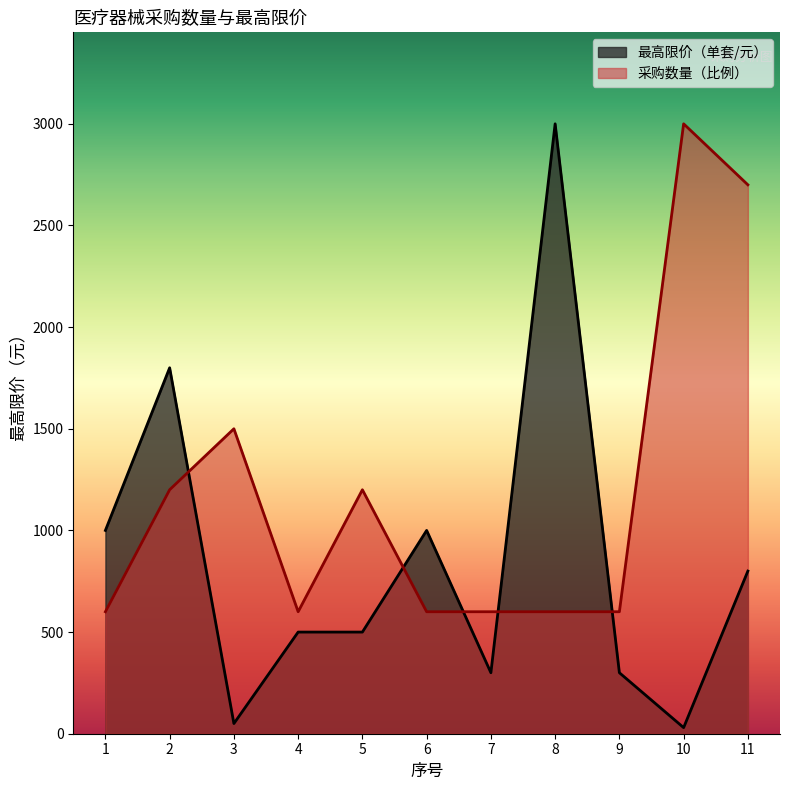

What is the value of the 最高限价（单套/元） point at the 1st from the left?

1000